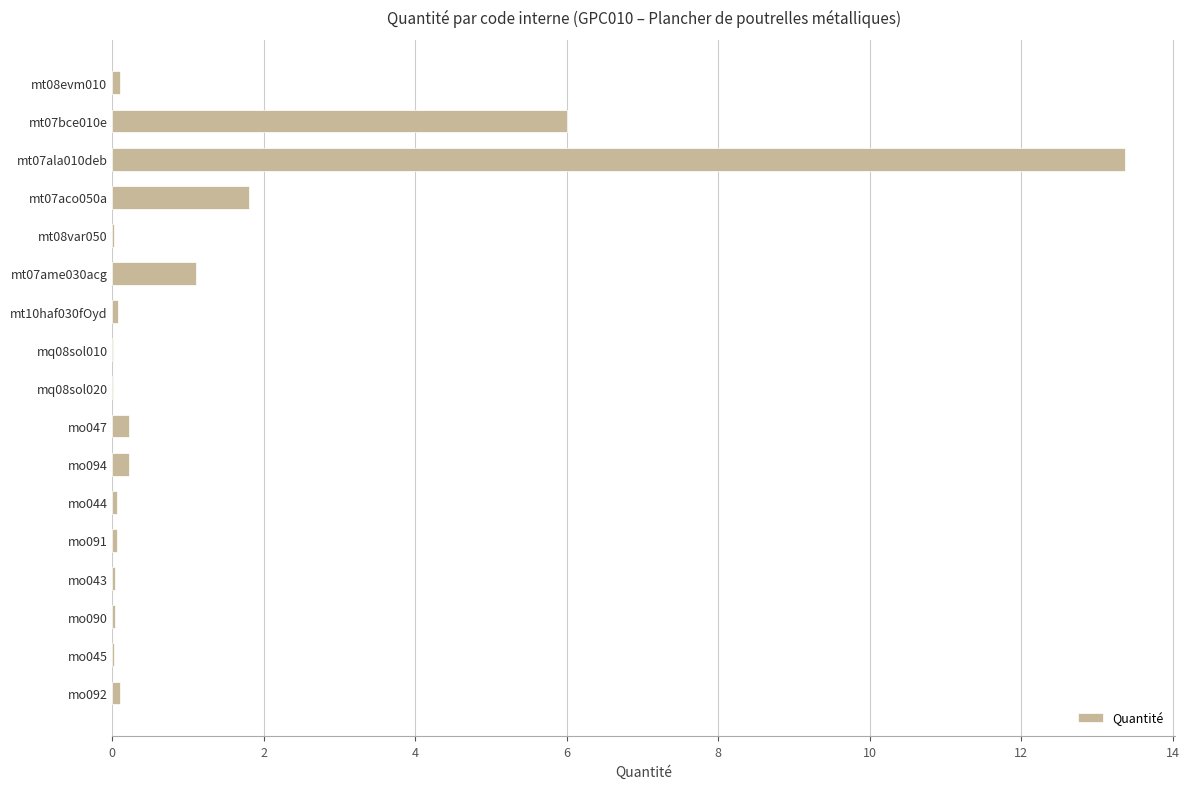

Are the bars horizontal?

Yes